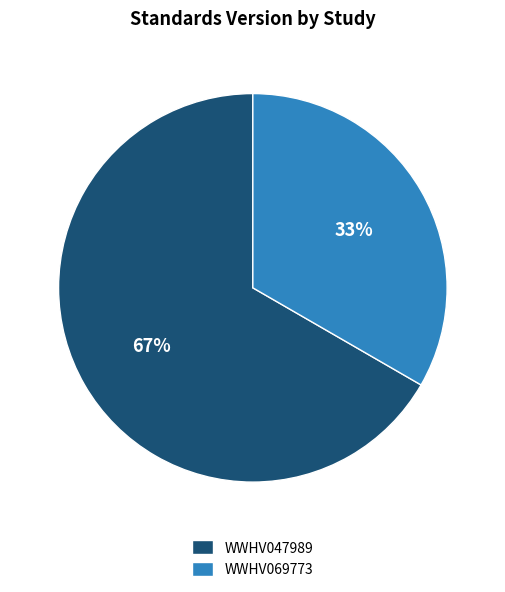

What is the majority slice?

WWHV047989